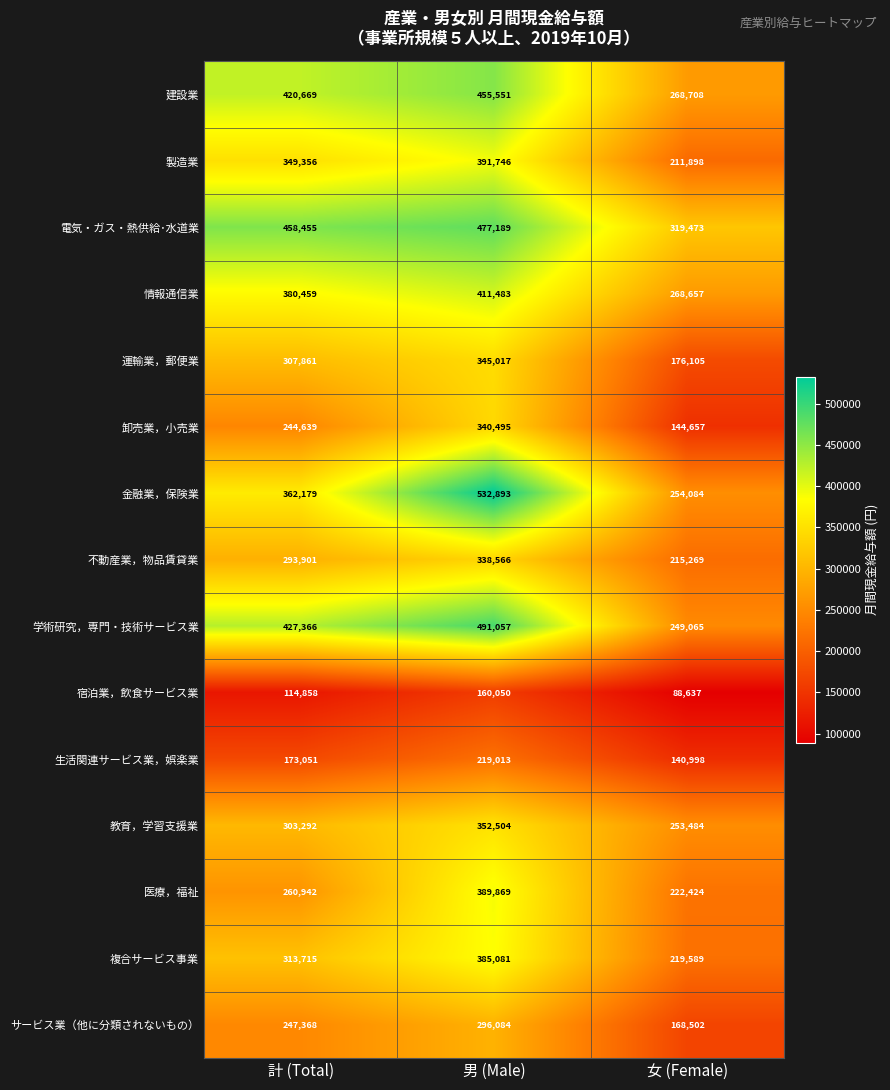

What is the spread (max minus min) of values at 男 (Male)?

372843